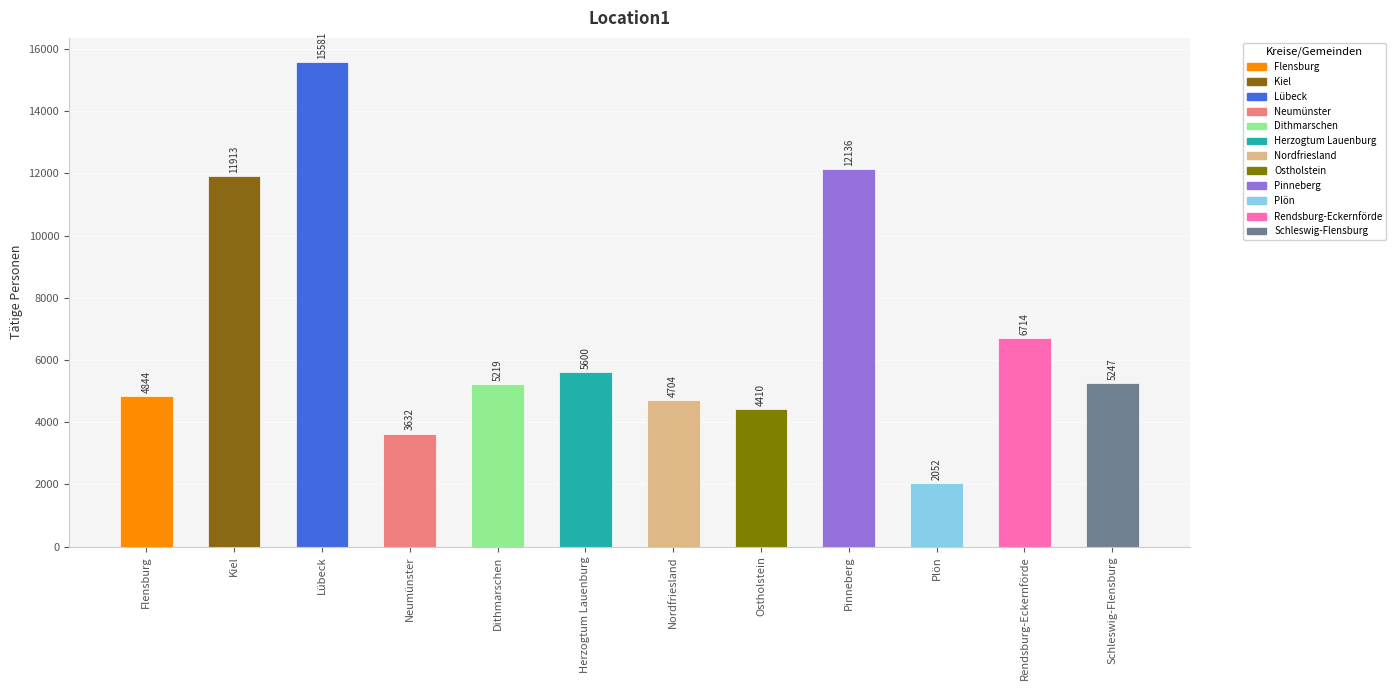

Reading left to right, list all the values displayed in this chart.

Flensburg=4844	Kiel=11913	Lübeck=15581	Neumünster=3632	Dithmarschen=5219	Herzogtum Lauenburg=5600	Nordfriesland=4704	Ostholstein=4410	Pinneberg=12136	Plön=2052	Rendsburg-Eckernförde=6714	Schleswig-Flensburg=5247